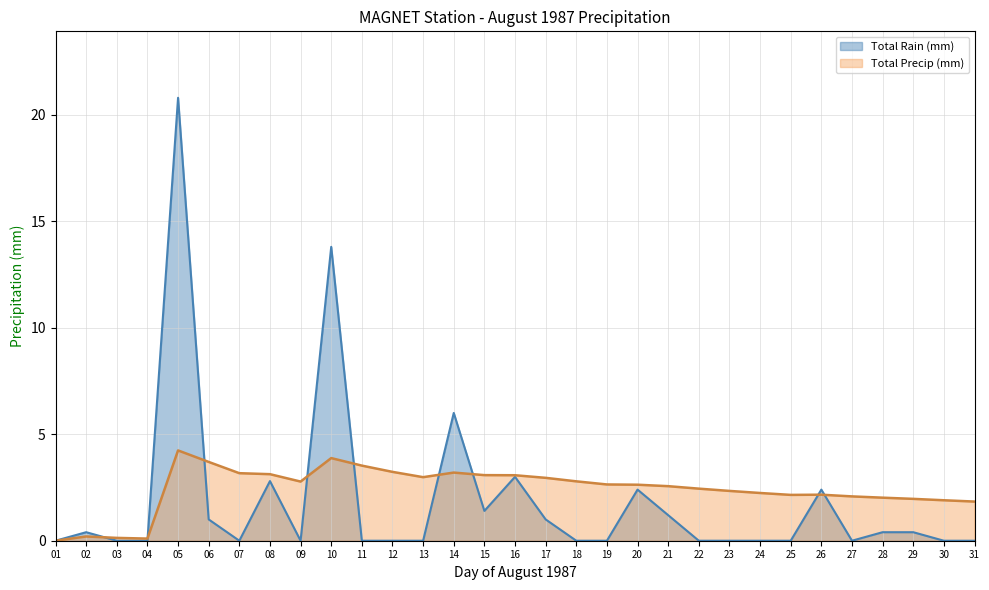

Rank the categories by Total Rain (mm) value from lowest to highest.

01, 03, 04, 07, 09, 11, 12, 13, 18, 19, 22, 23, 24, 25, 27, 30, 31, 02, 28, 29, 06, 17, 21, 15, 20, 26, 08, 16, 14, 10, 05